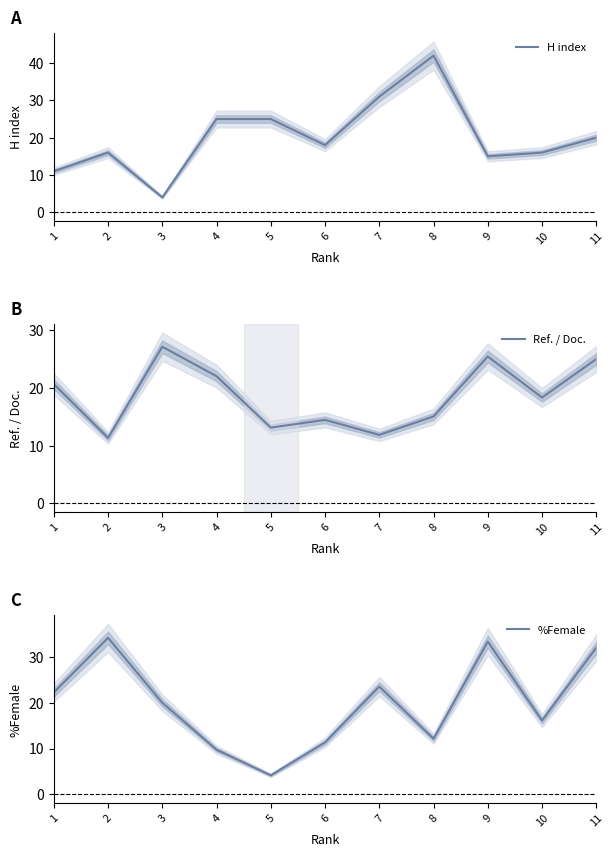

What is the total value across all series at 11?

77.0